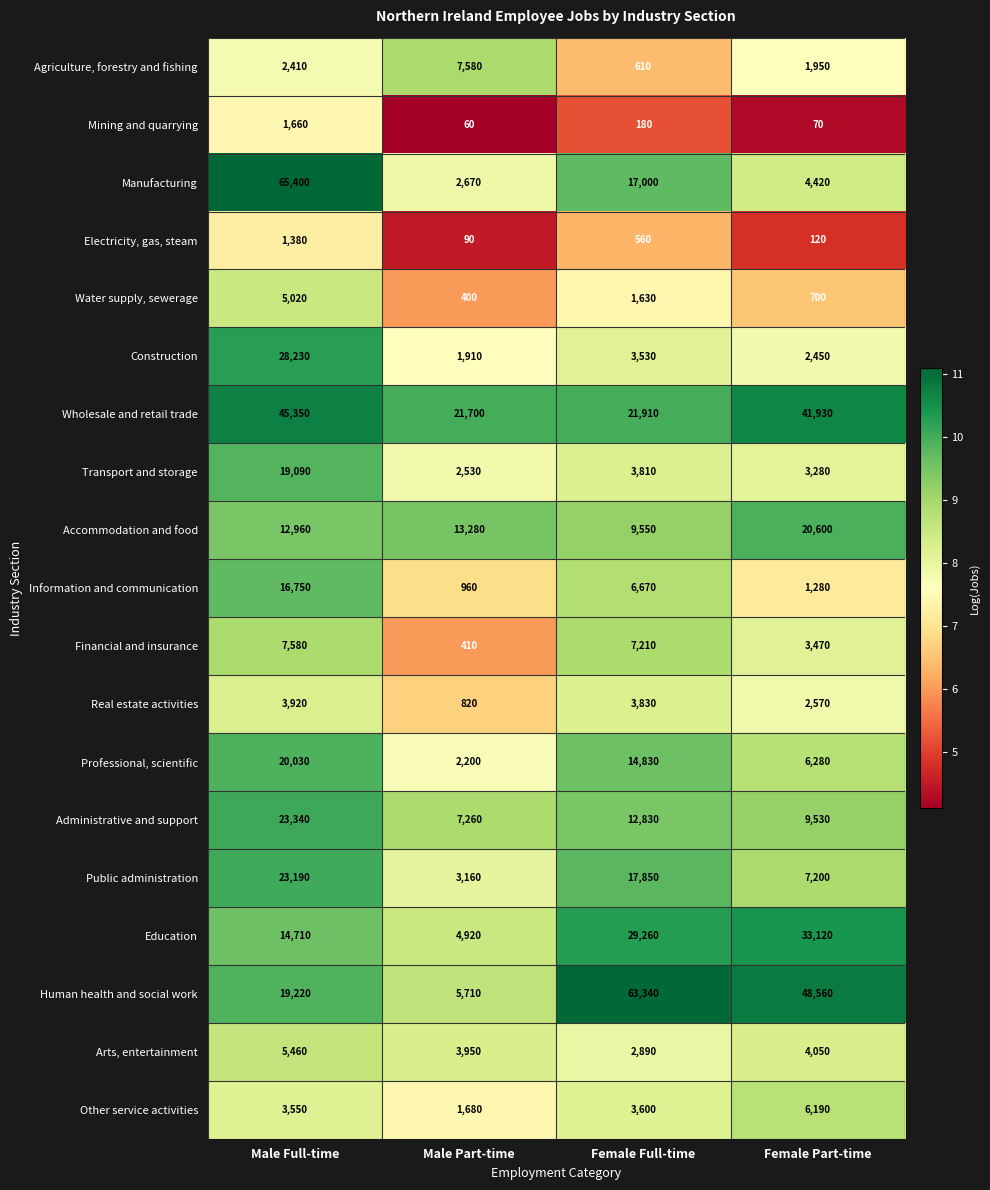

What is the total value across all series at Female Part-time?

197770